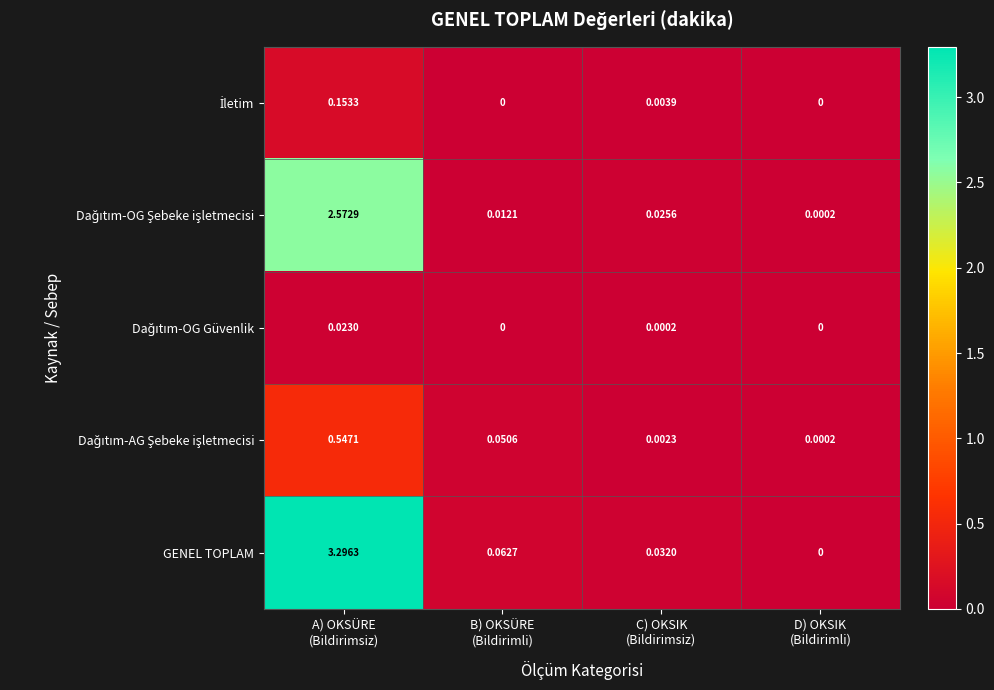

Which series has the widest spread of values?

GENEL TOPLAM